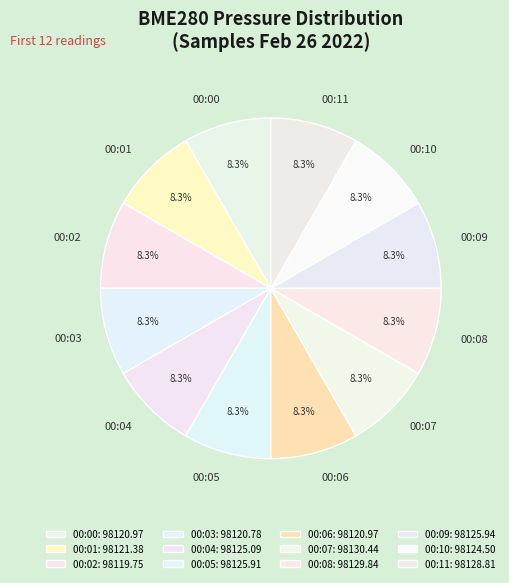

Count the number of slices in the pie.

12